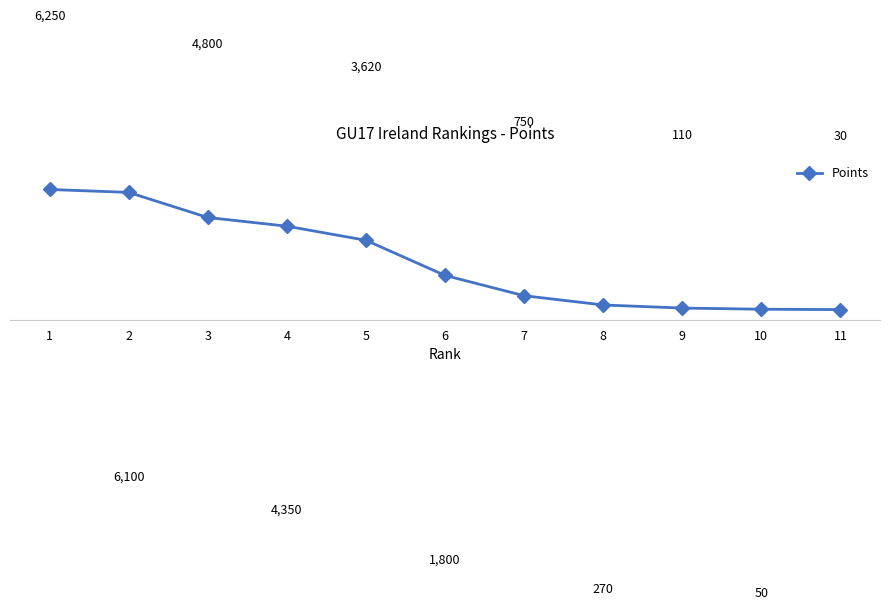

Reading left to right, transcribe all the data shown in this chart.

6250	6100	4800	4350	3620	1800	750	270	110	50	30